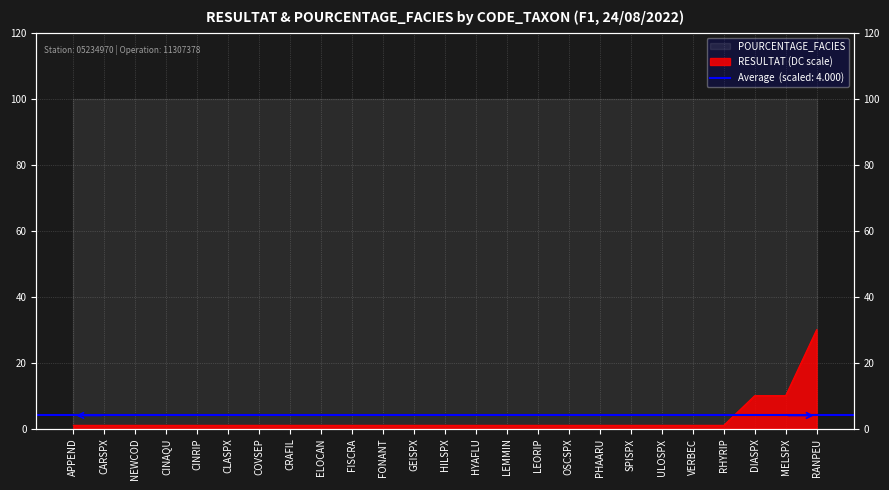

What is the value of the 5th point from the left?

1